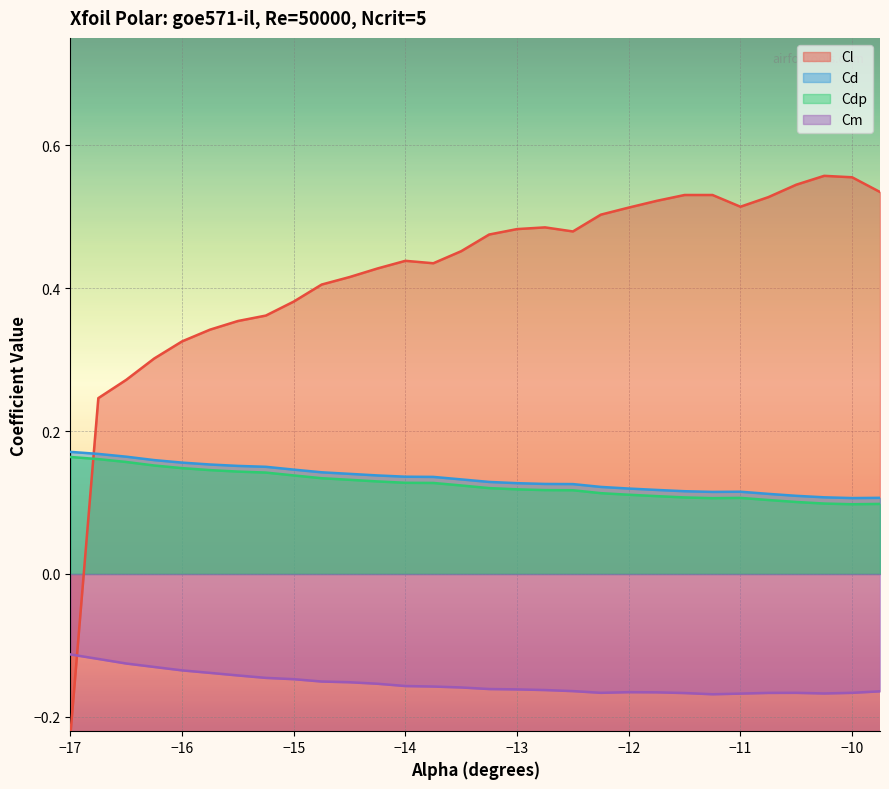

The Cd series shows 0.2 at −12. True or false?

False